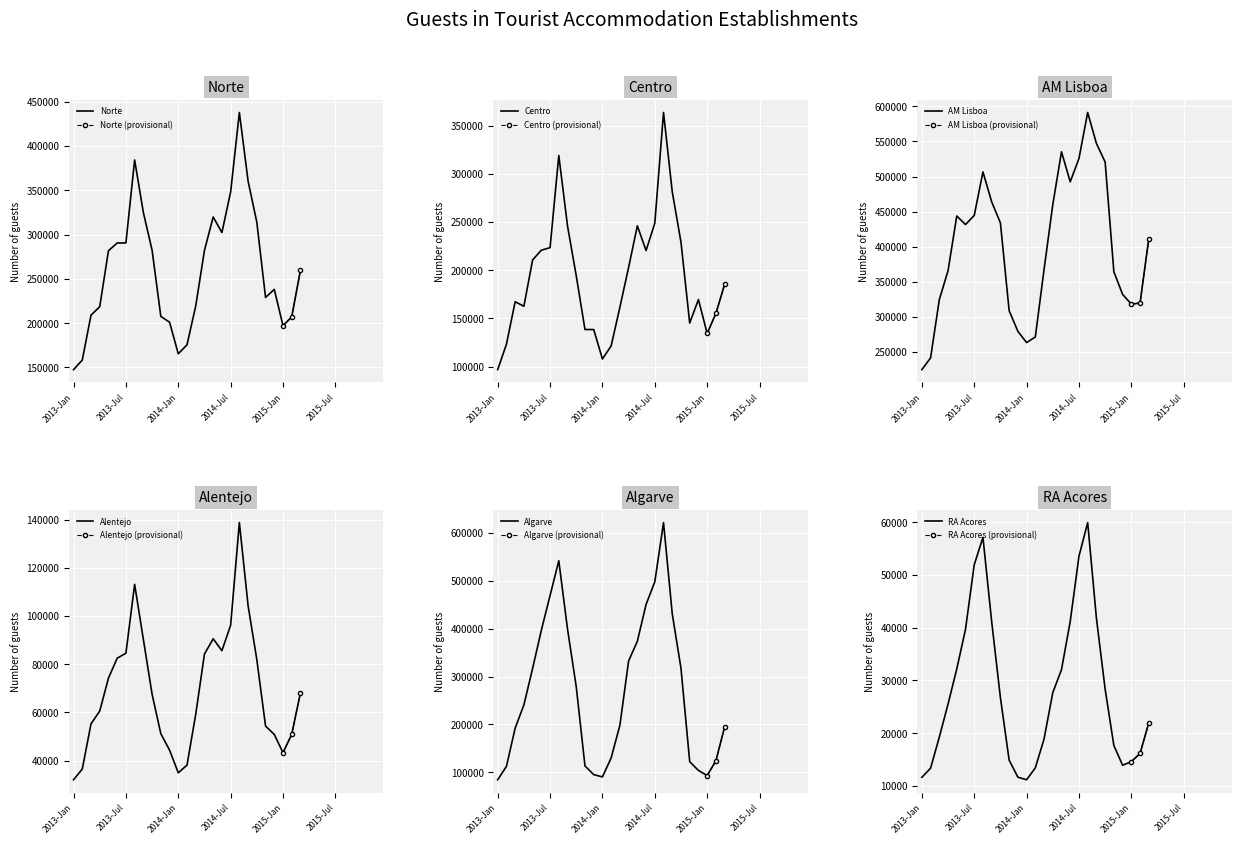

What is the value of the Norte (provisional) point at the 3rd from the left?

259850